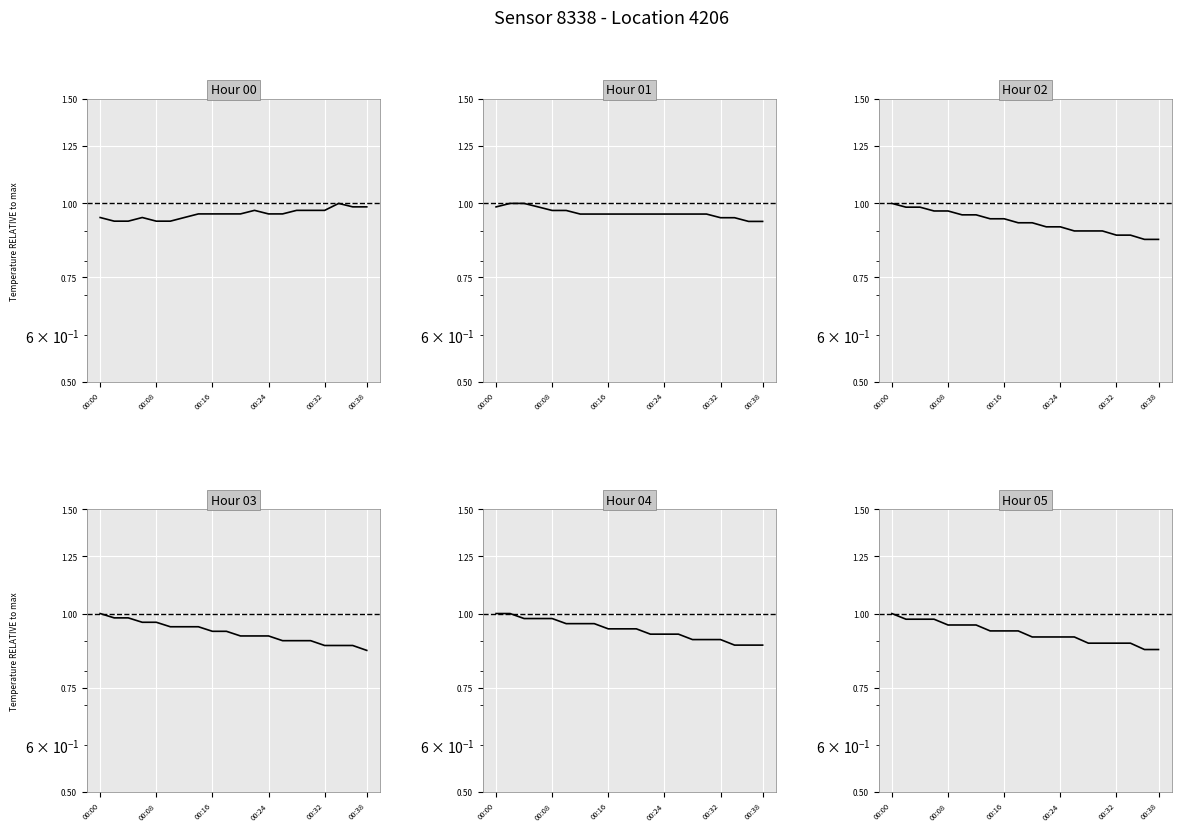

How many lines are shown in the chart?

1